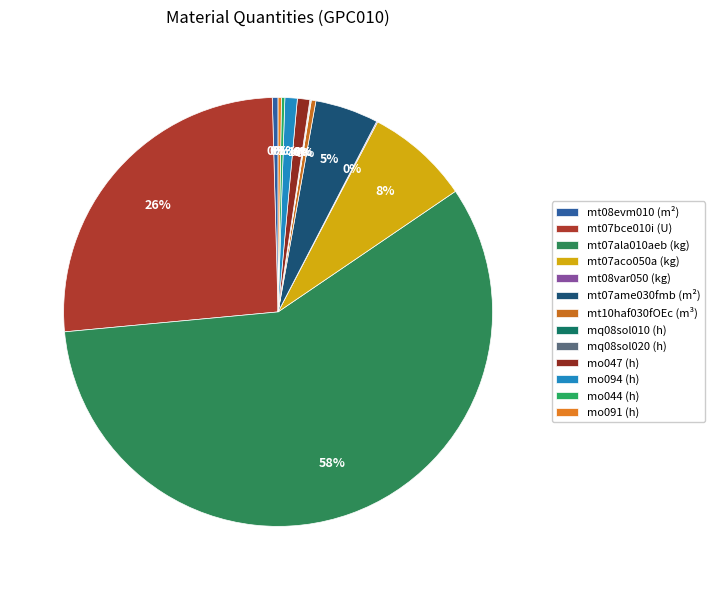

How many segments does this pie chart have?

13